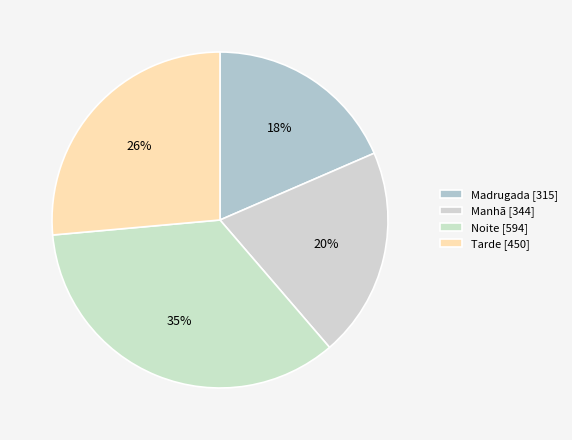

What is the change in value from Manhã to Tarde?

+106